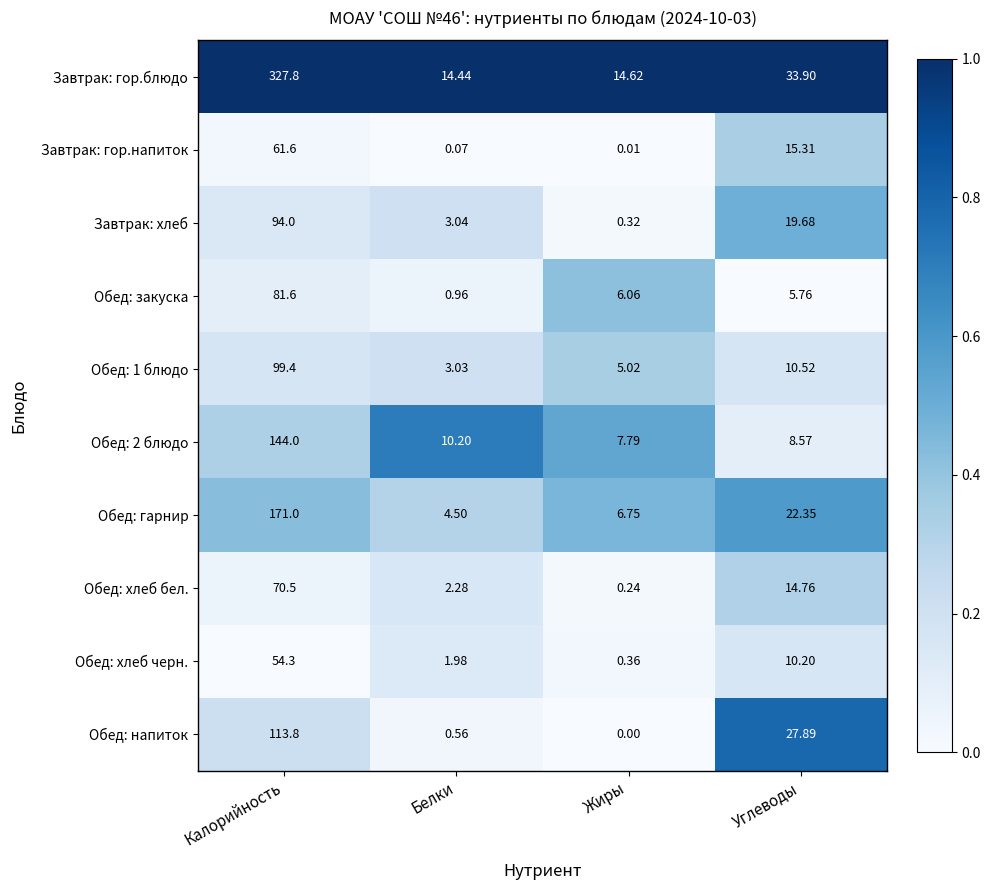

At which category is the sum across all series the highest?

Калорийность